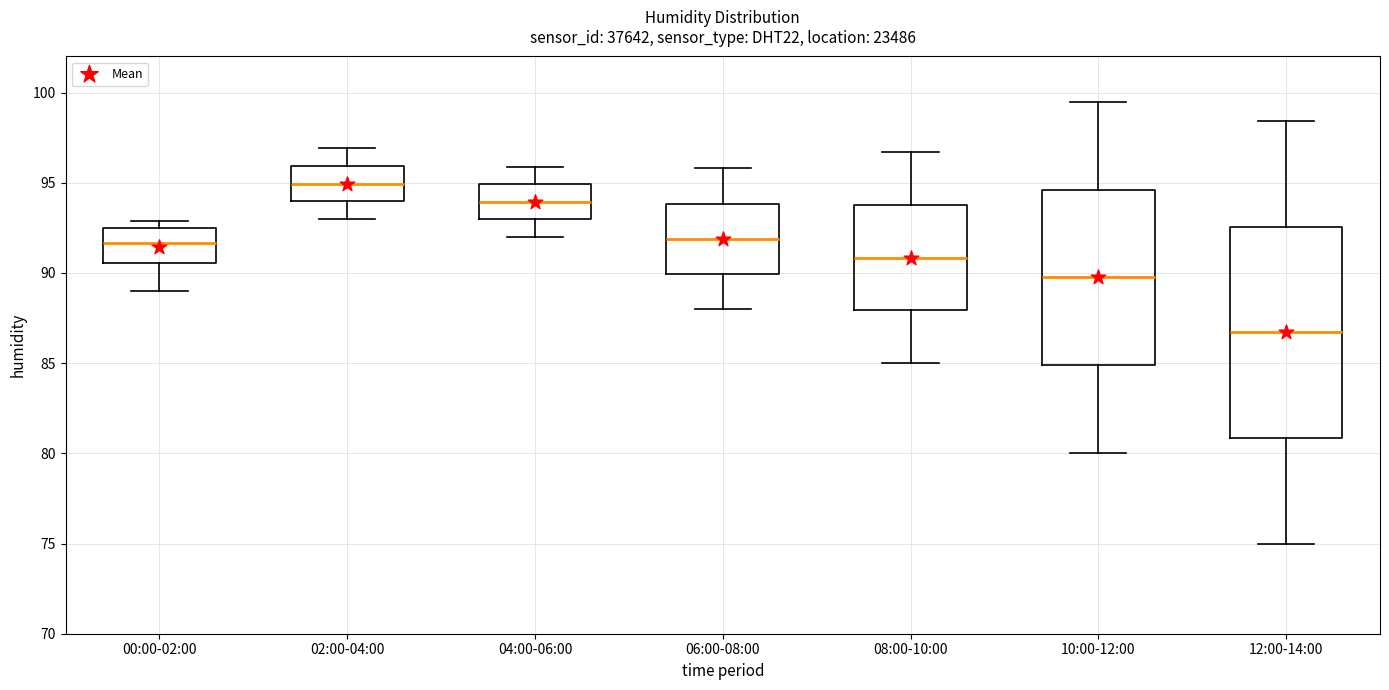

Which box has the highest median line?

02:00-04:00